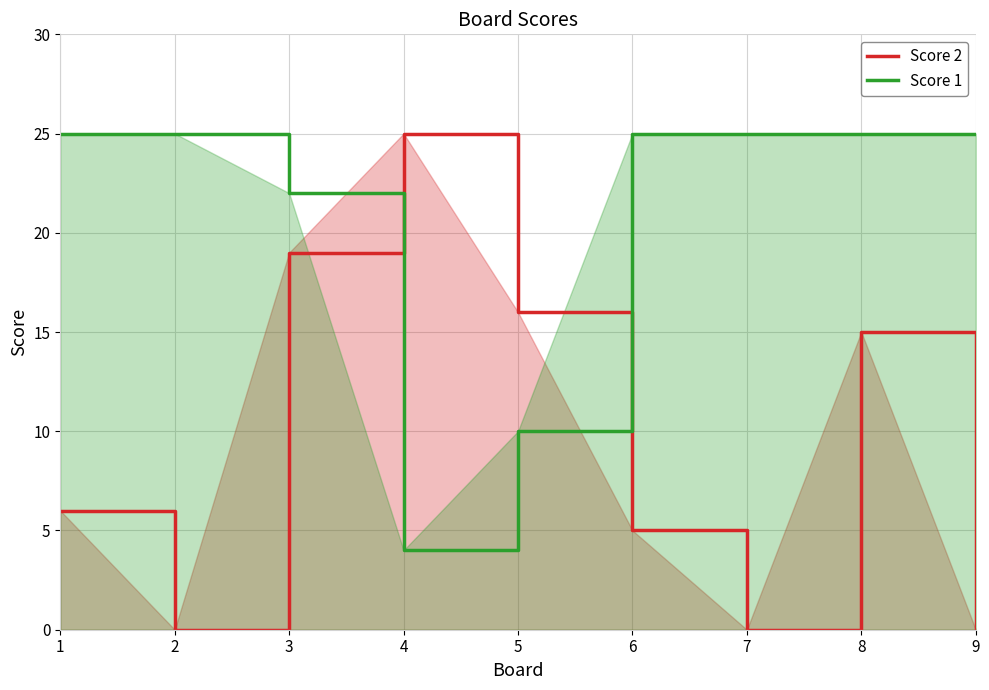

Which series ends up on top after the final intersection of Score 2 and Score 1?

Score 1